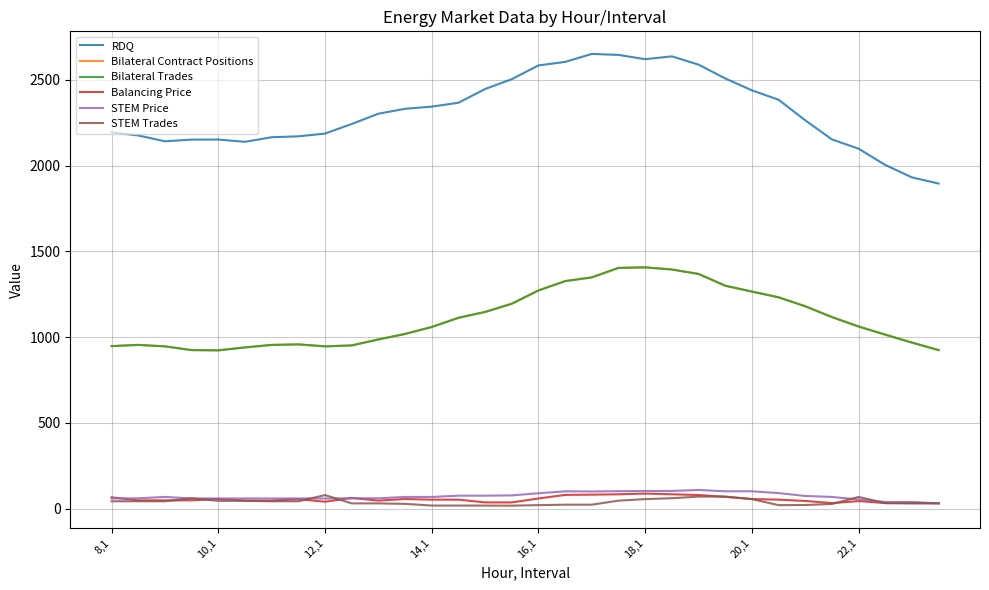

Which series has the widest spread of values?

RDQ